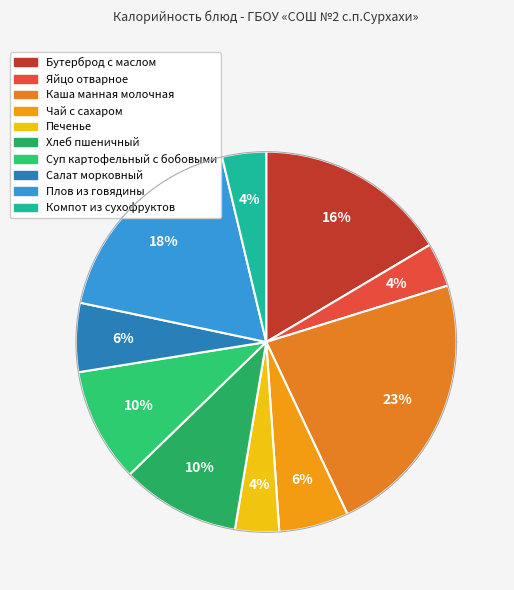

How many slices are in this pie chart?

10